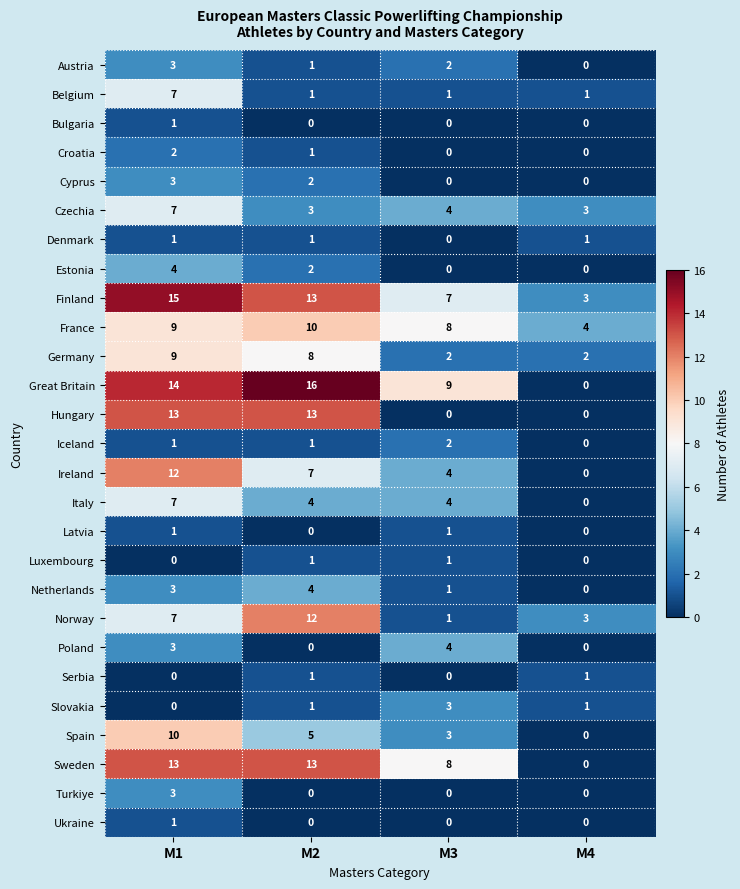

List the labels in order of Great Britain value, largest first.

M2, M1, M3, M4